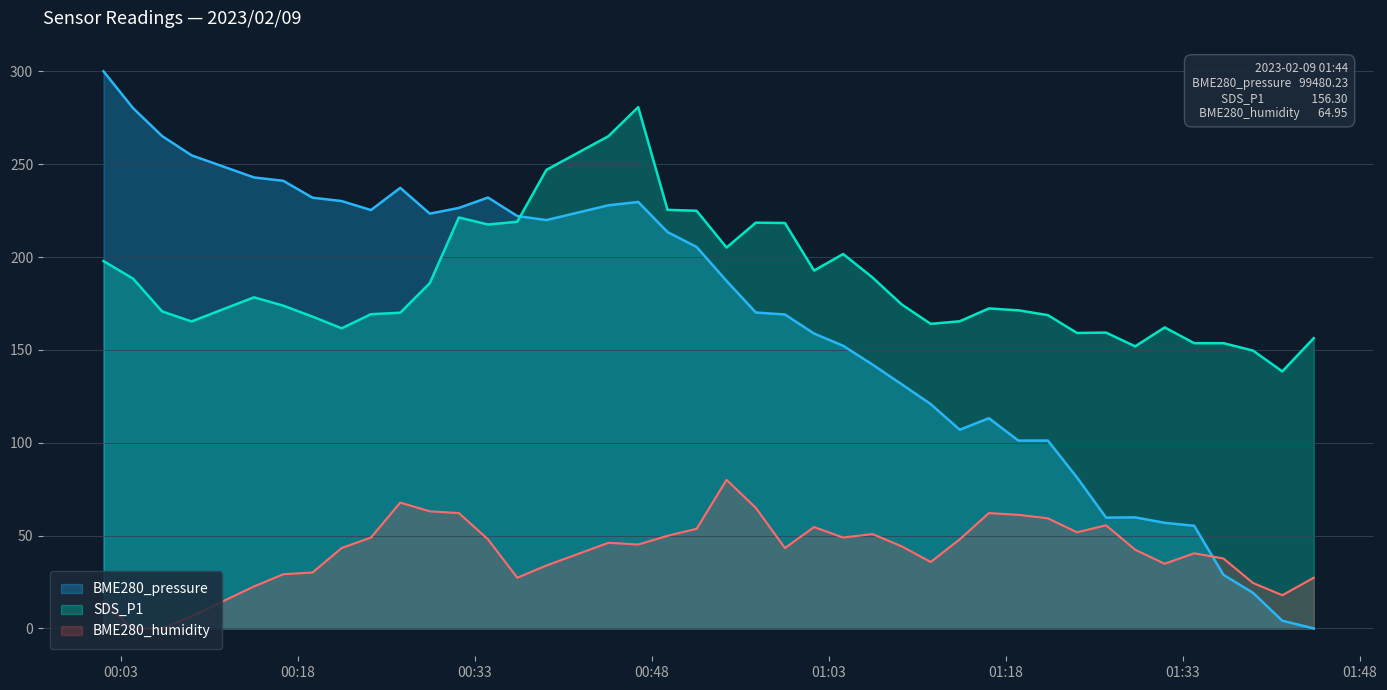

What is the sum of all BME280_humidity values?

1677.2